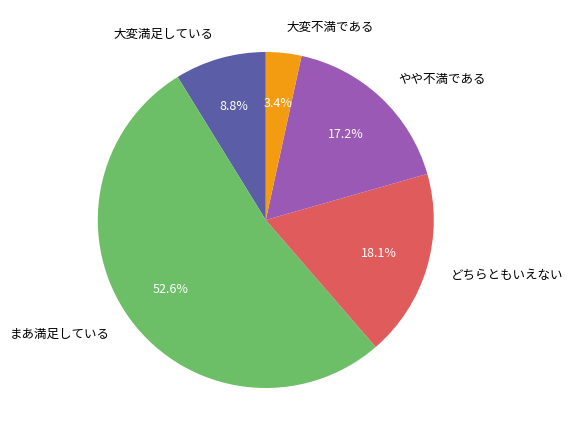

To the nearest percent, what is the combined percentage of 大変満足している and まあ満足している?

61%